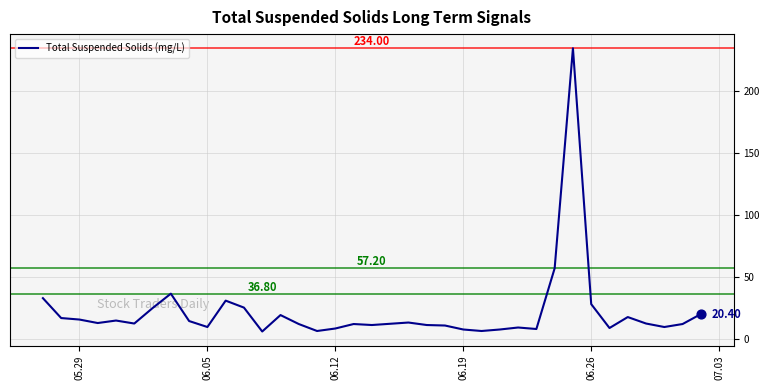

What is the difference between the maximum and minimum values?

227.6